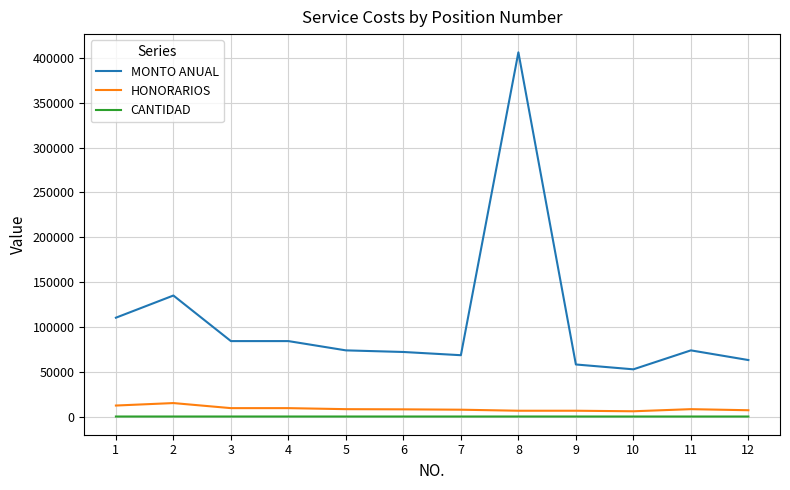

True or false: MONTO ANUAL and CANTIDAD intersect in this chart.

False